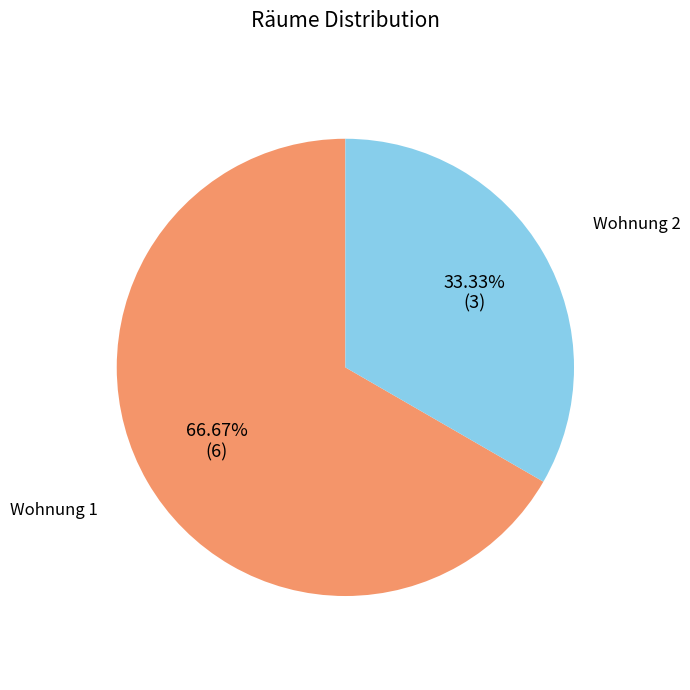

What percentage is the Wohnung 2 slice, to the nearest percent?

33%